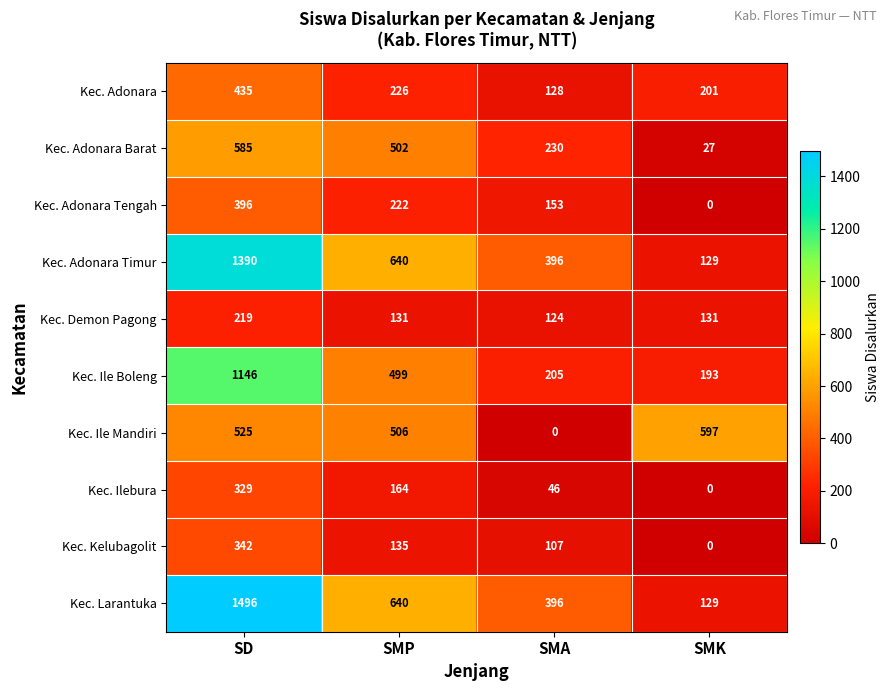

Where does the Kec. Larantuka series first go above 640?

SD